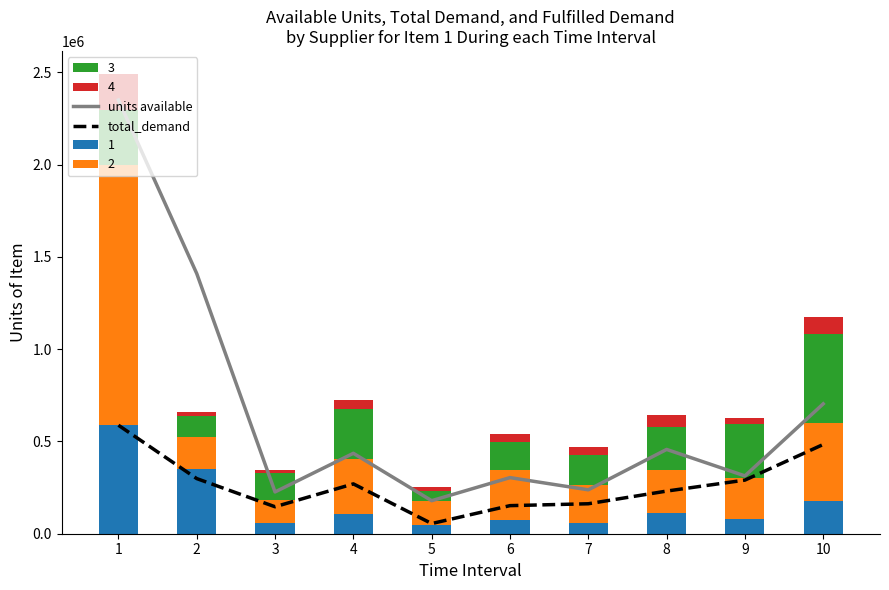

Reading left to right, list all the values displayed in this chart.

units available: 1=2349543	2=1409275	3=226354	4=435662	5=178949	6=303942	7=237926	8=456637	9=313295	10=703588
total_demand: 1=587767	2=298682	3=146053	4=269969	5=55070	6=152120	7=162324	8=230975	9=290451	10=483542